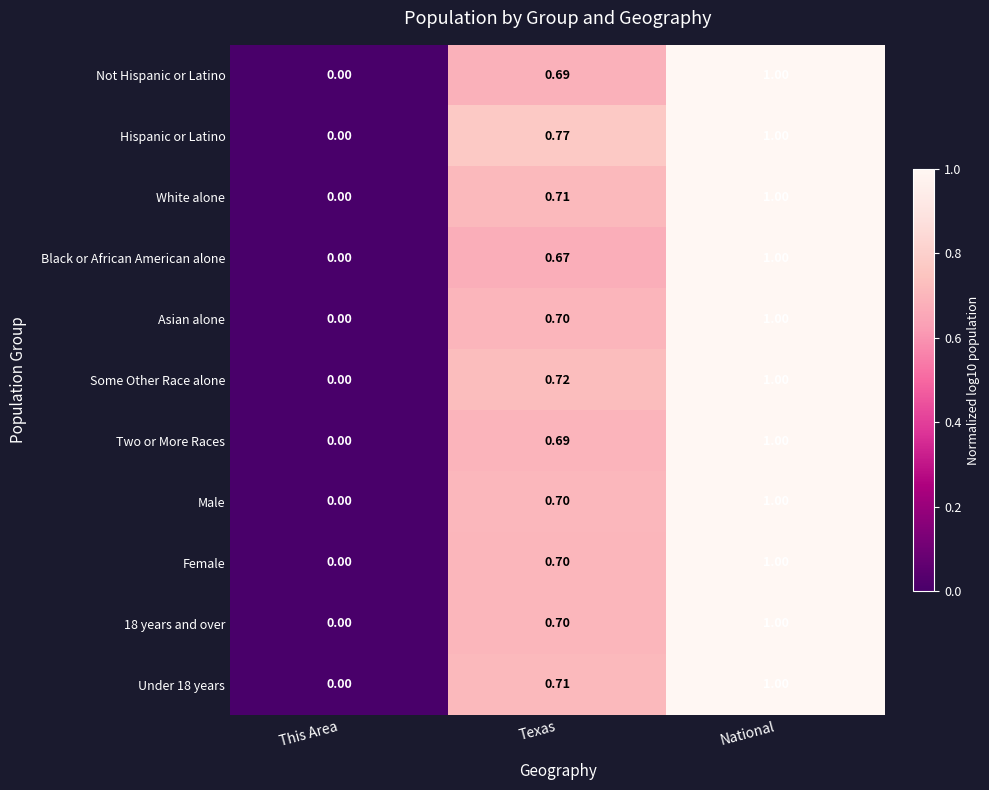

List the labels in order of Male value, smallest first.

This Area, Texas, National